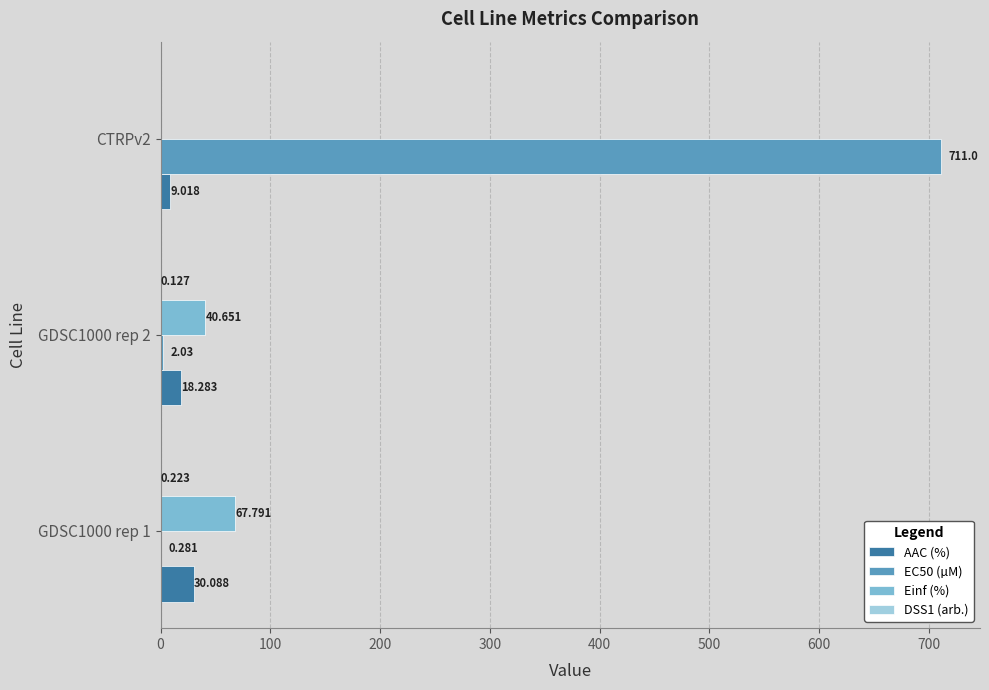

Which series has the widest spread of values?

EC50 (µM)